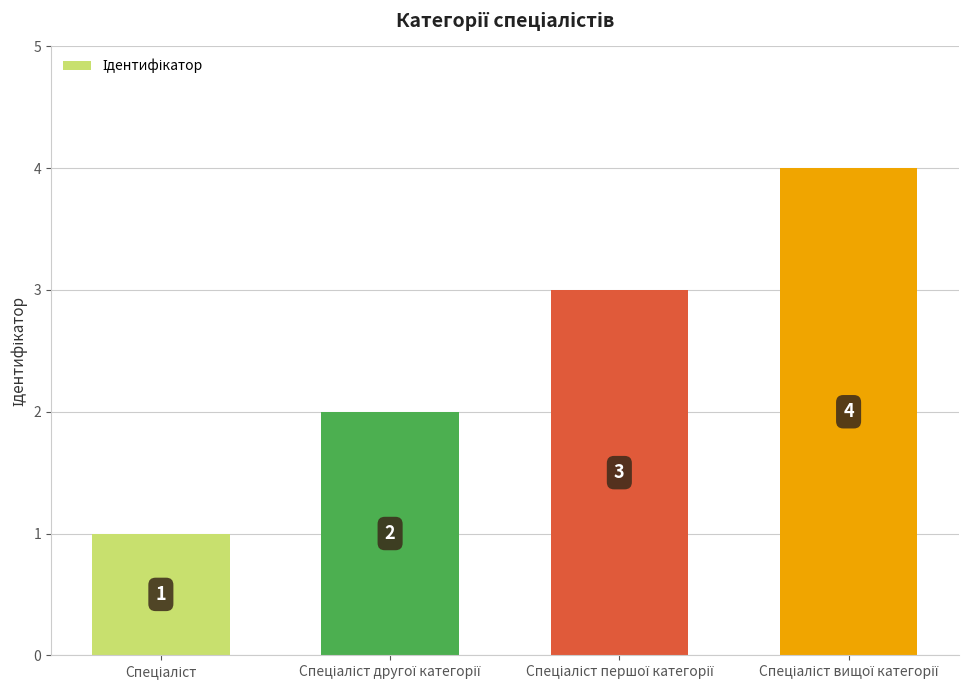

How many bars are there in total?

4